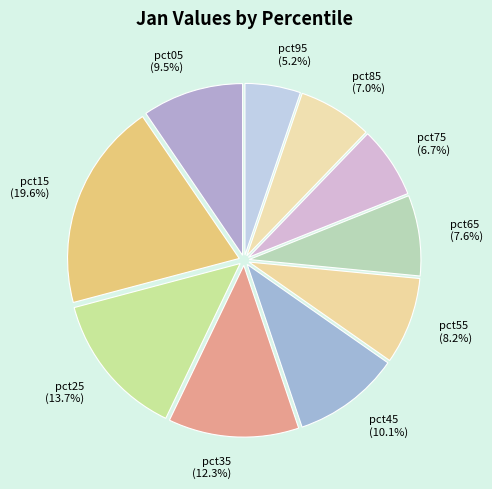

Is there any slice that represents more than half of the pie?

No